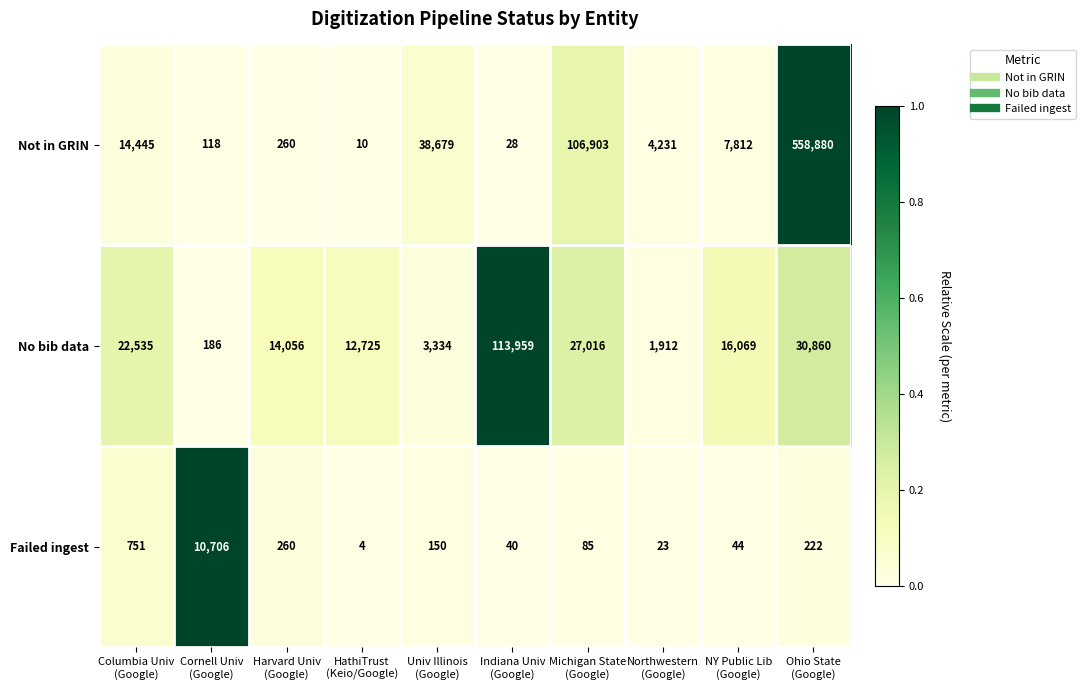

At HathiTrust
(Keio/Google), list the series in order from largest to smallest.

No bib data, Not in GRIN, Failed ingest